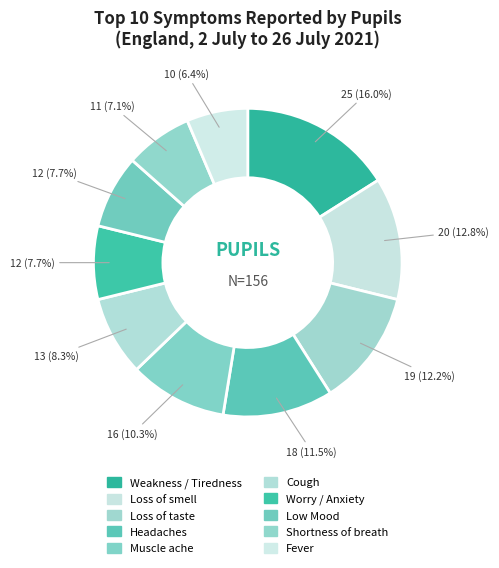

Is there any slice that represents more than half of the pie?

No